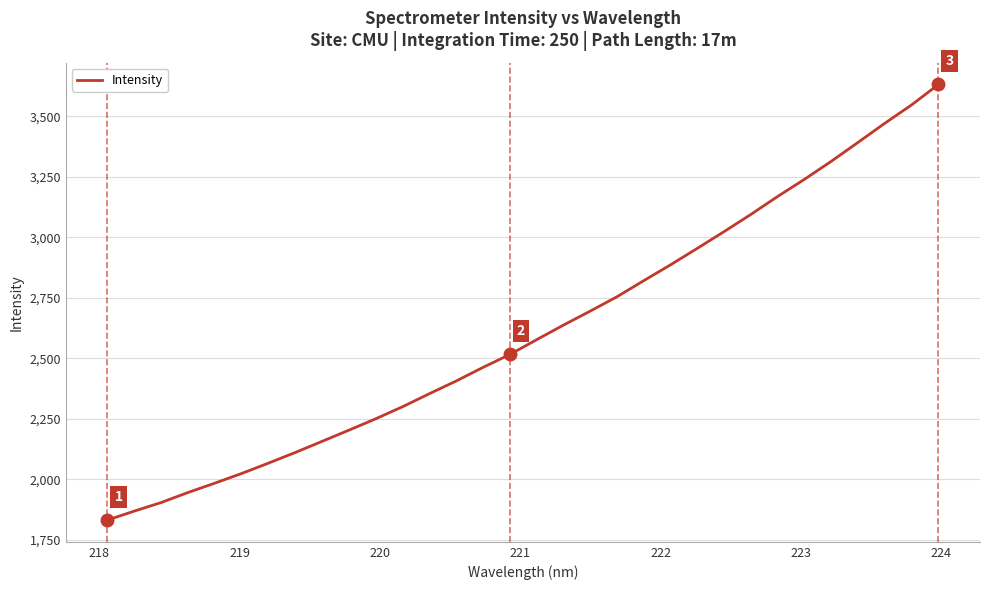

What is the difference between the maximum and minimum values?

1800.5